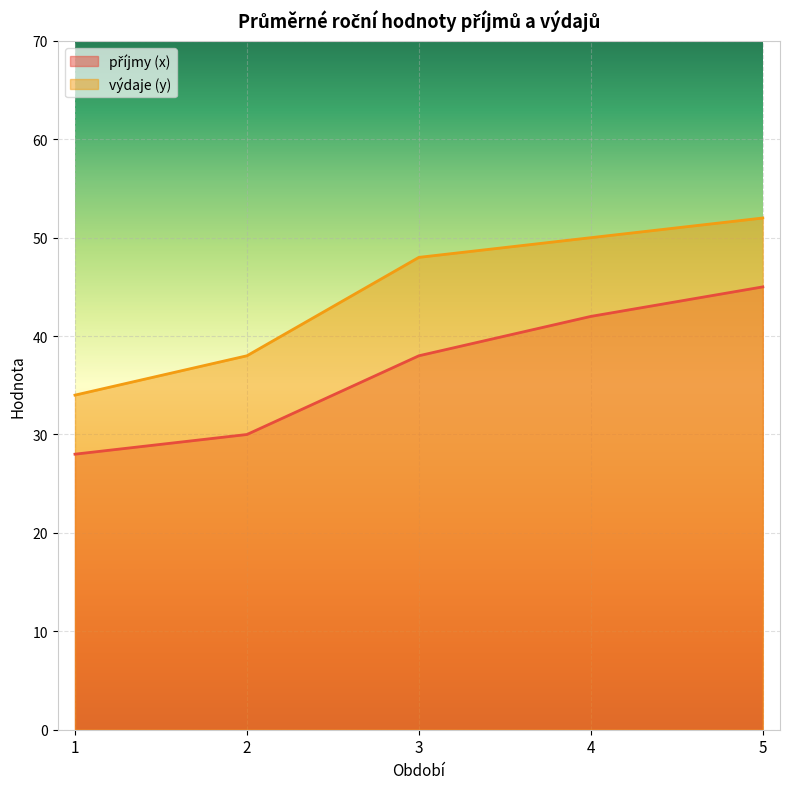

Reading left to right, what are all the values shown in this chart?

příjmy (x): 28	30	38	42	45
výdaje (y): 34	38	48	50	52